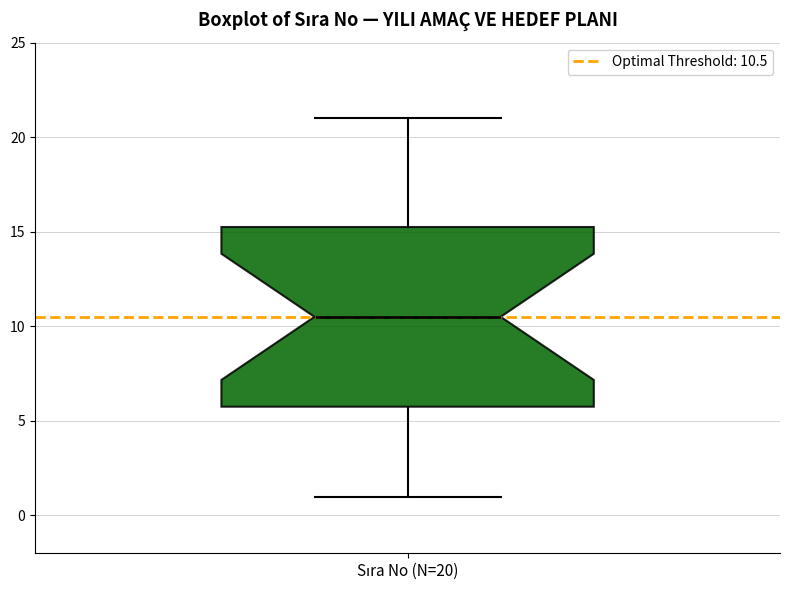

Transcribe this box plot: give where the median line is, the range the box spans, and where the two whiskers end, as read against the y-axis. The values are not printed on the chart, so give them approximately, as read against the axis.

median 10.5, box 6.0 to 15.5, whiskers 1.0 to 21.0